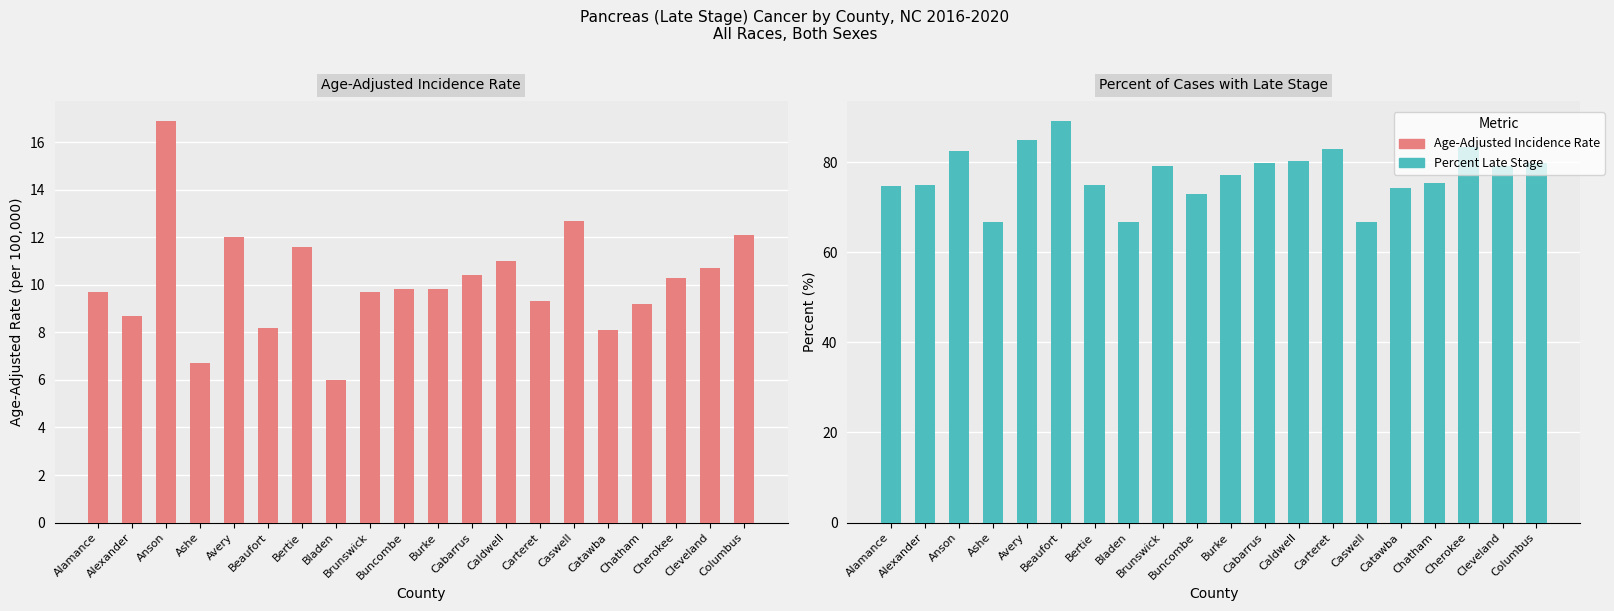

Reading left to right, list all the values displayed in this chart.

Age-Adjusted Incidence Rate: Alamance=9.7	Alexander=8.7	Anson=16.9	Ashe=6.7	Avery=12.0	Beaufort=8.2	Bertie=11.6	Bladen=6.0	Brunswick=9.7	Buncombe=9.8	Burke=9.8	Cabarrus=10.4	Caldwell=11.0	Carteret=9.3	Caswell=12.7	Catawba=8.1	Chatham=9.2	Cherokee=10.3	Cleveland=10.7	Columbus=12.1
Percent of Cases with Late Stage: Alamance=74.6	Alexander=75.0	Anson=82.4	Ashe=66.7	Avery=85.0	Beaufort=89.2	Bertie=75.0	Bladen=66.7	Brunswick=79.2	Buncombe=72.9	Burke=77.1	Cabarrus=79.7	Caldwell=80.2	Carteret=82.9	Caswell=66.7	Catawba=74.2	Chatham=75.3	Cherokee=83.3	Cleveland=79.2	Columbus=79.7